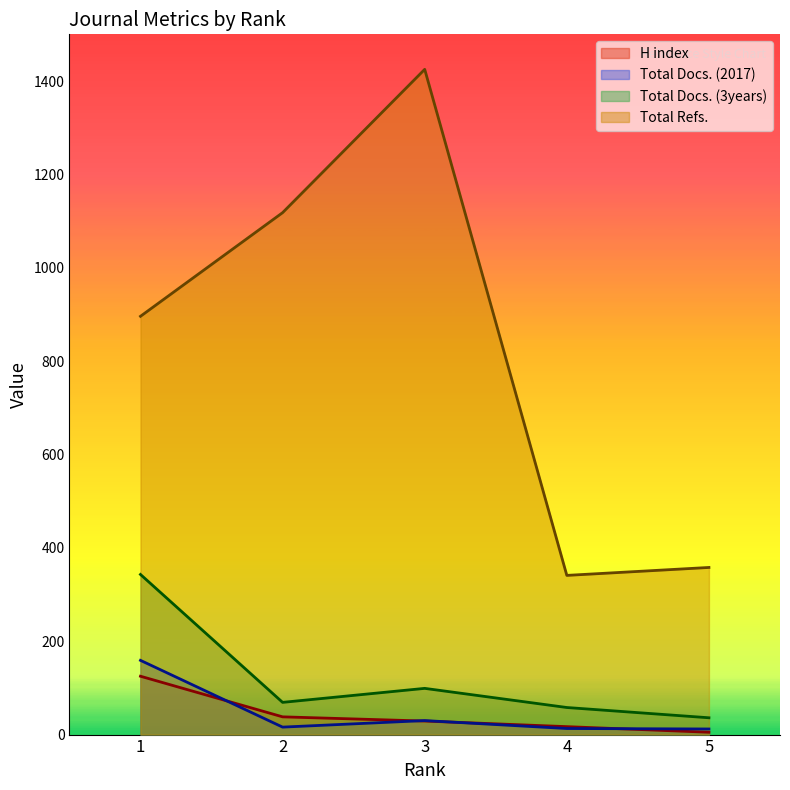

At which category does Total Refs. reach its first local peak?

3